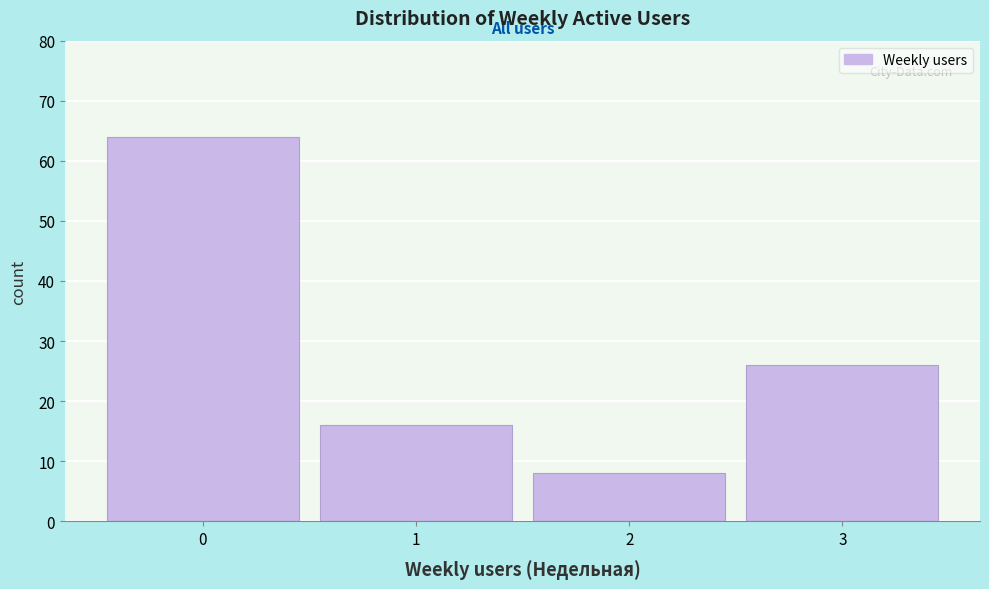

Reading left to right, list every bar in this chart as the range it spans on the x-axis followed by its height. The values are not printed on the chart, so give them approximately, as read against the axis.

-0.5 to 0.5: 64
0.5 to 1.5: 16
1.5 to 2.5: 8
2.5 to 3.5: 26